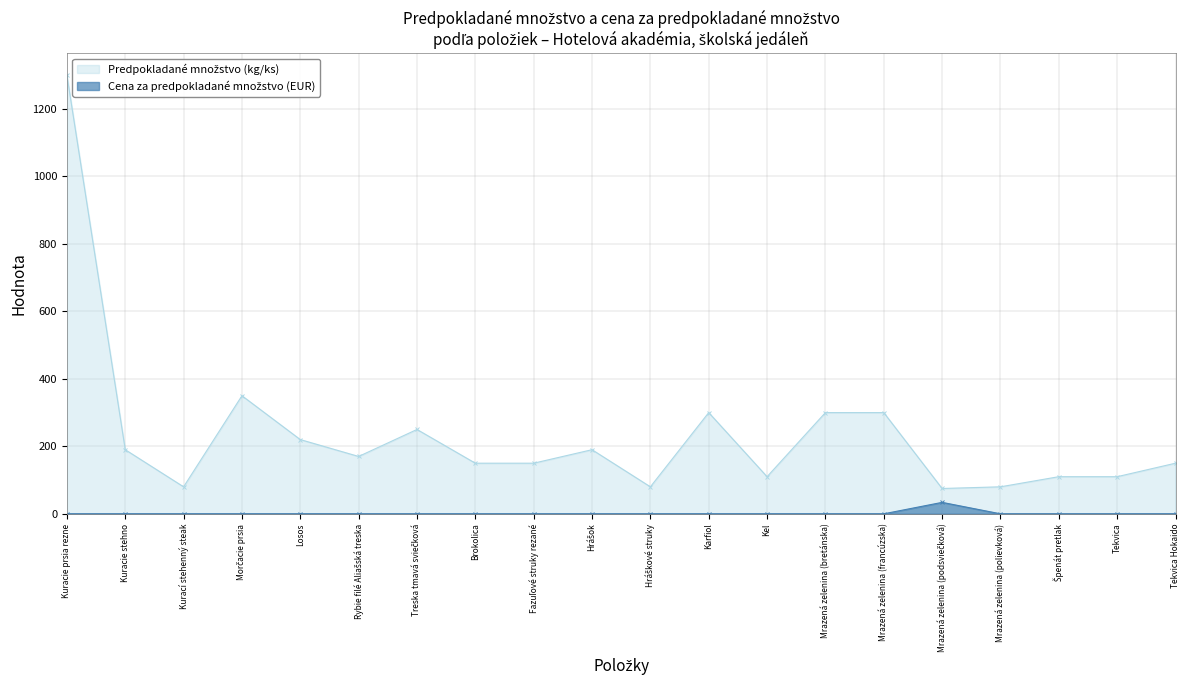

What are all the series names shown in the legend?

Predpokladané množstvo (kg/ks), Cena za predpokladané množstvo (EUR)